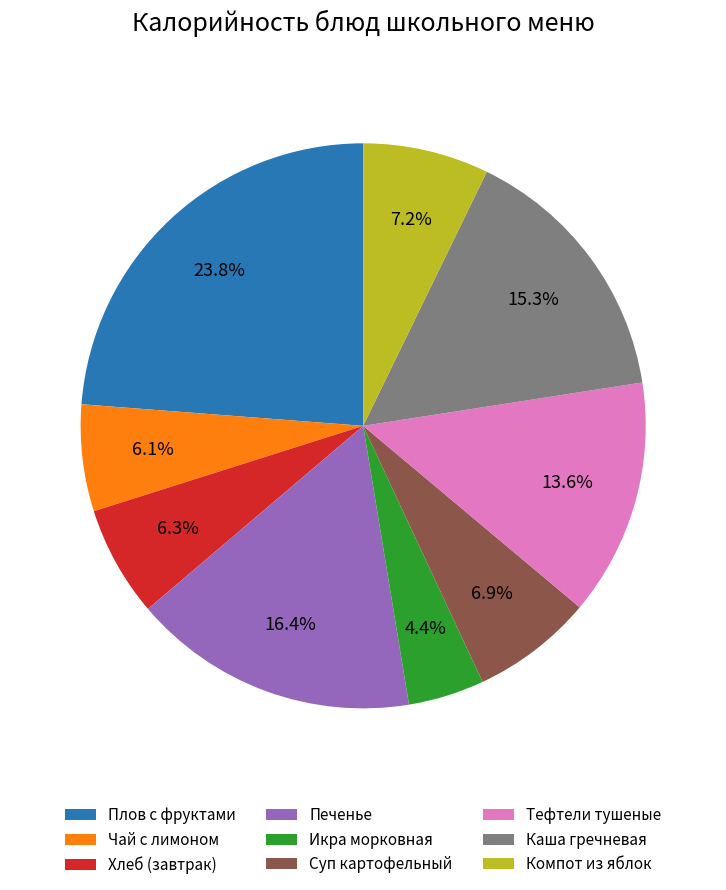

What percentage is the Икра морковная slice, to the nearest percent?

4%